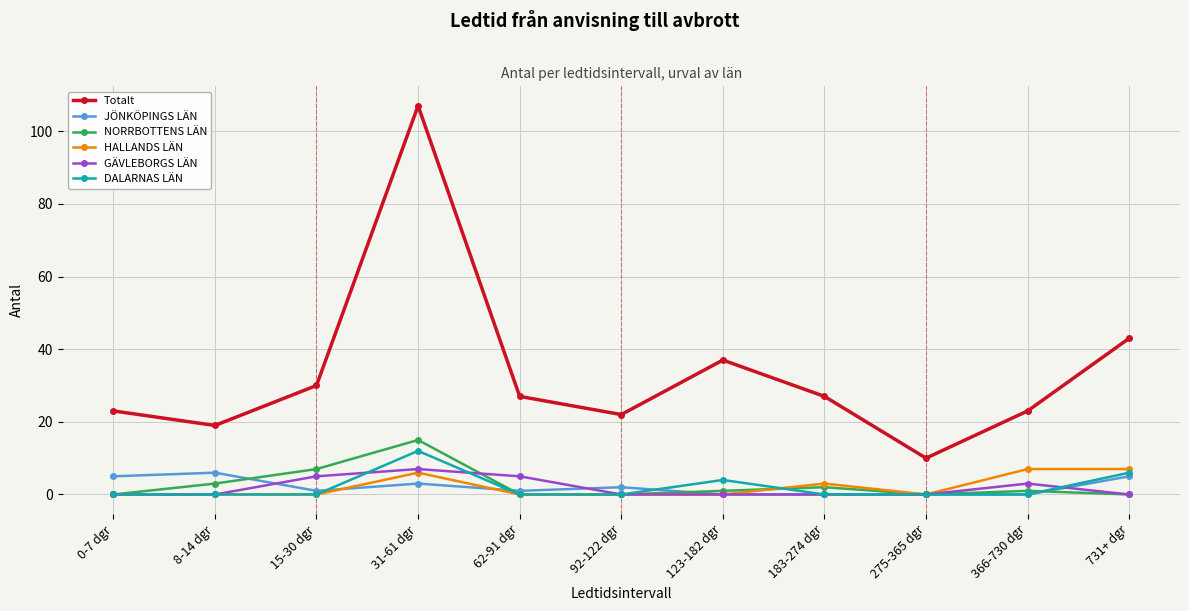

Which series has the largest range (max minus min)?

Totalt